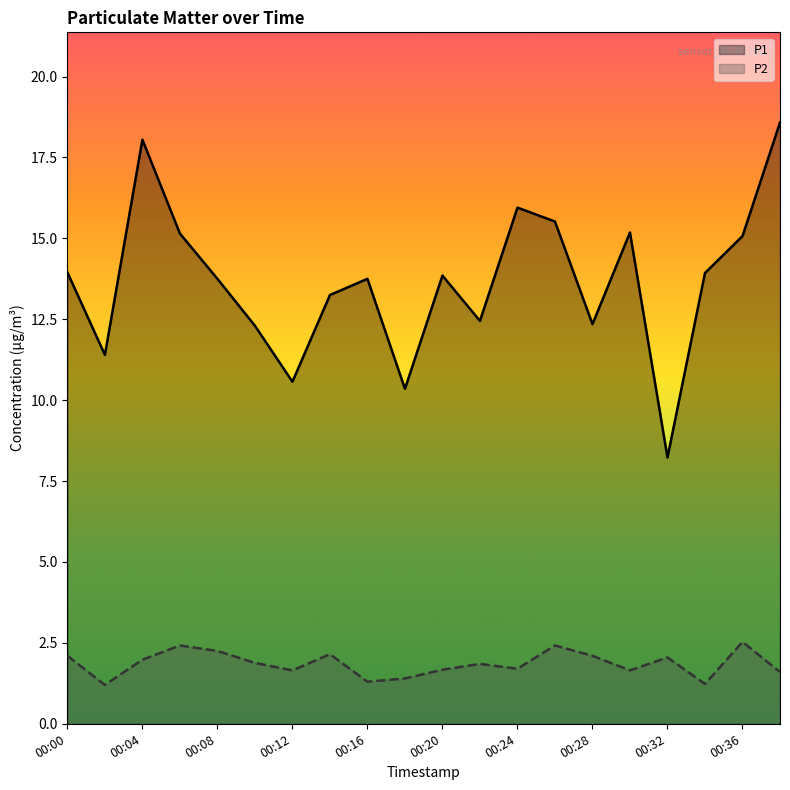

Which series changed the most between 00:16 and 00:34?

P1